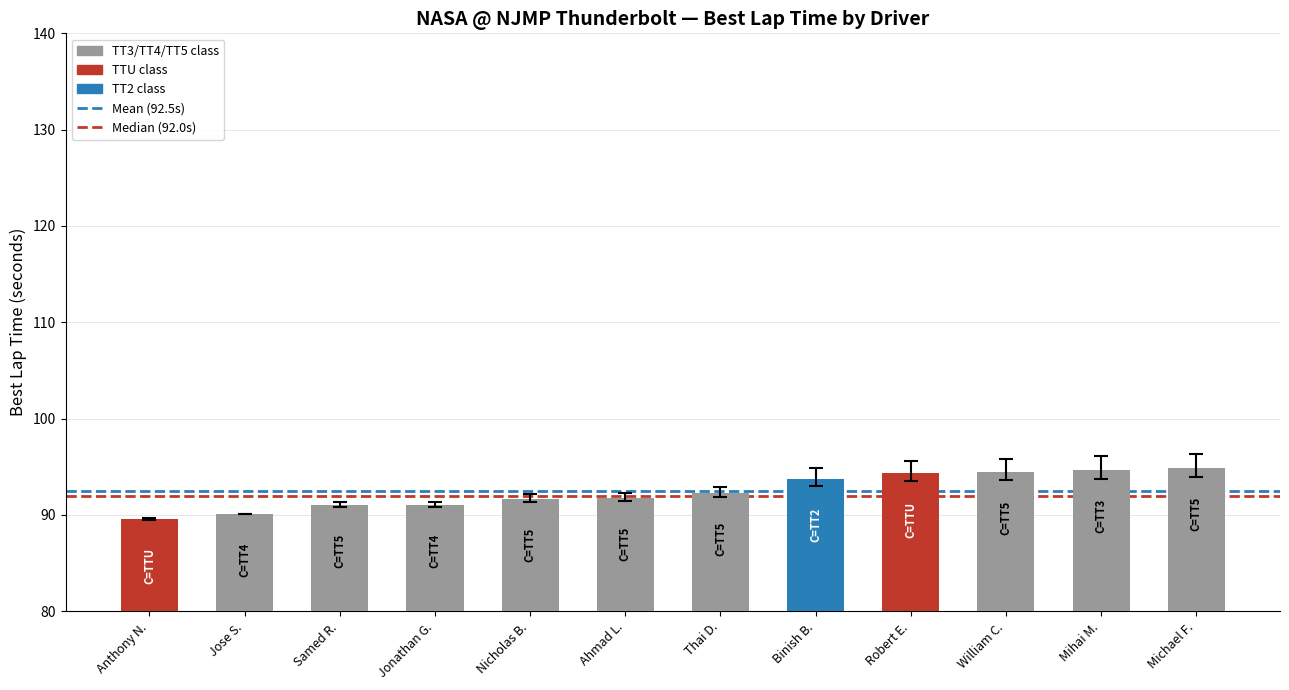

True or false: the data shows 91.8 at Ahmad L..

True